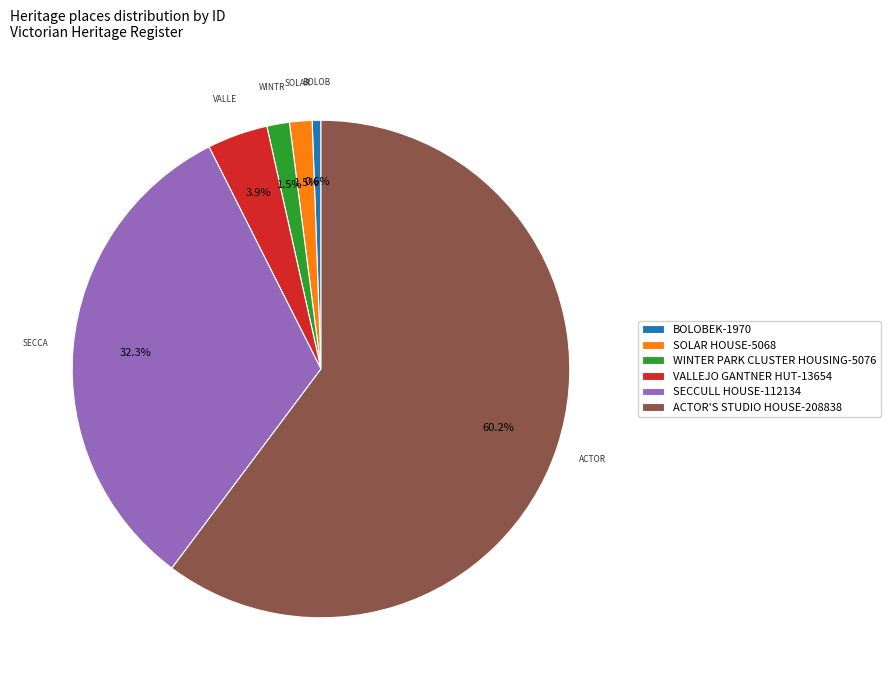

What percentage is NOT represented by ACTOR'S STUDIO HOUSE-208838?

39.8%